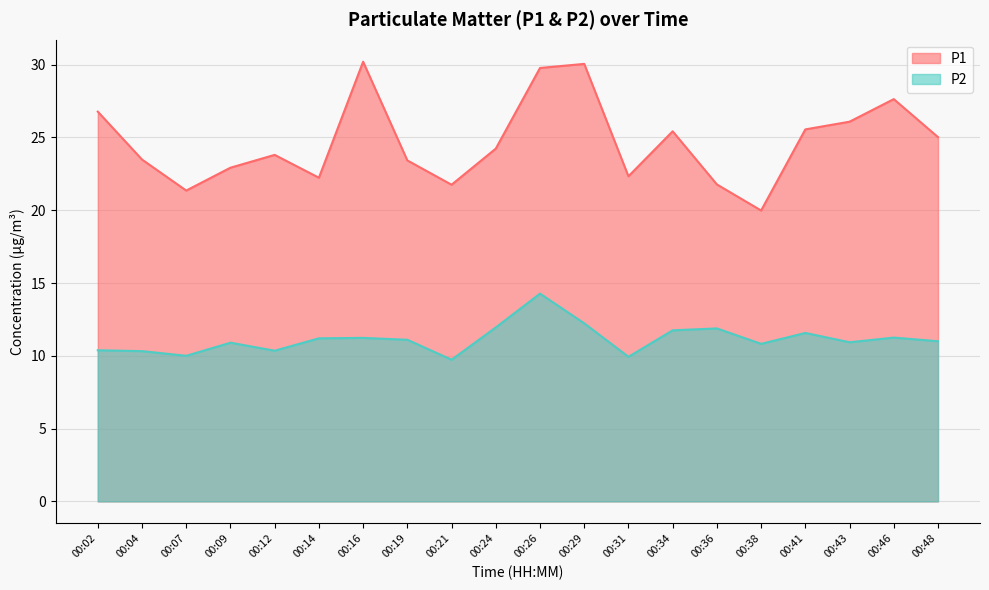

Rank the series by their maximum value, from highest to lowest.

P1, P2